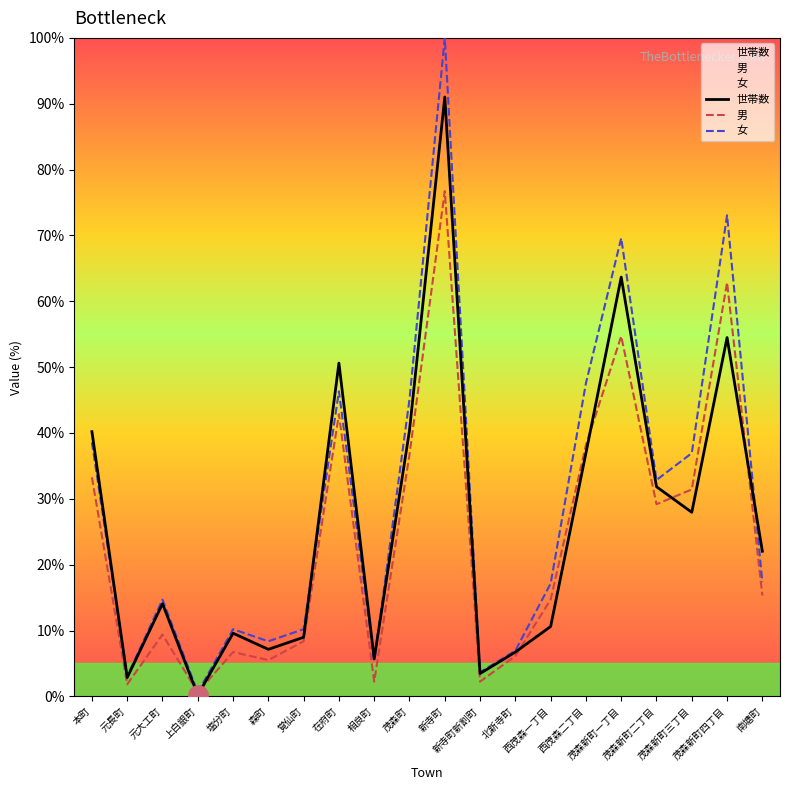

What is the sum of the 女 values at 茂森新町四丁目 and 西茂森一丁目?

90.2